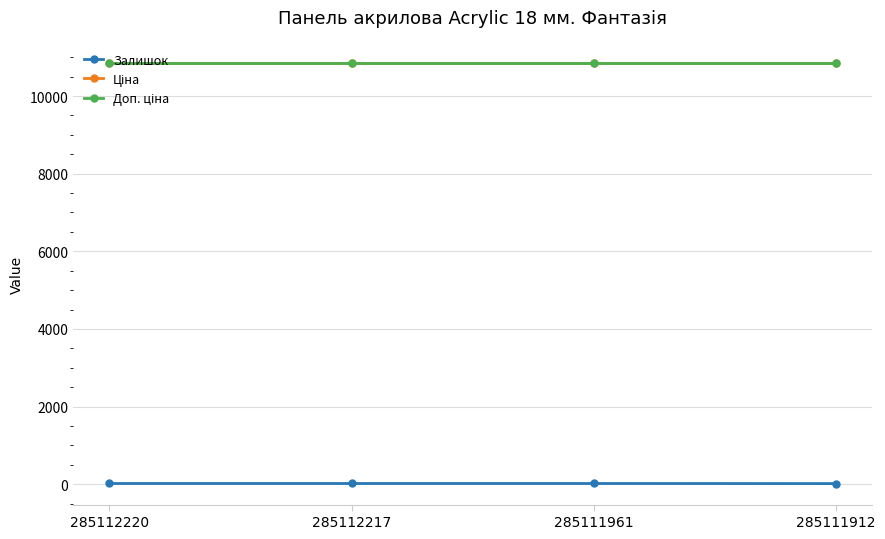

At which category is the sum across all series the highest?

285112220